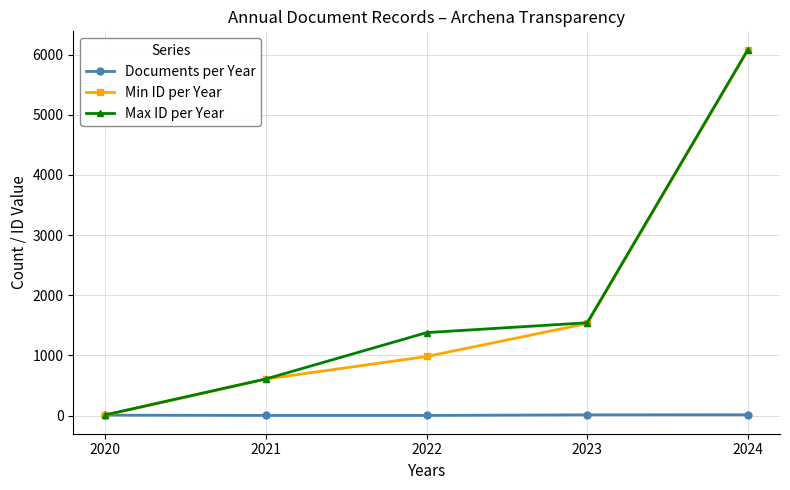

Which category has the highest value in the Min ID per Year series?

2024